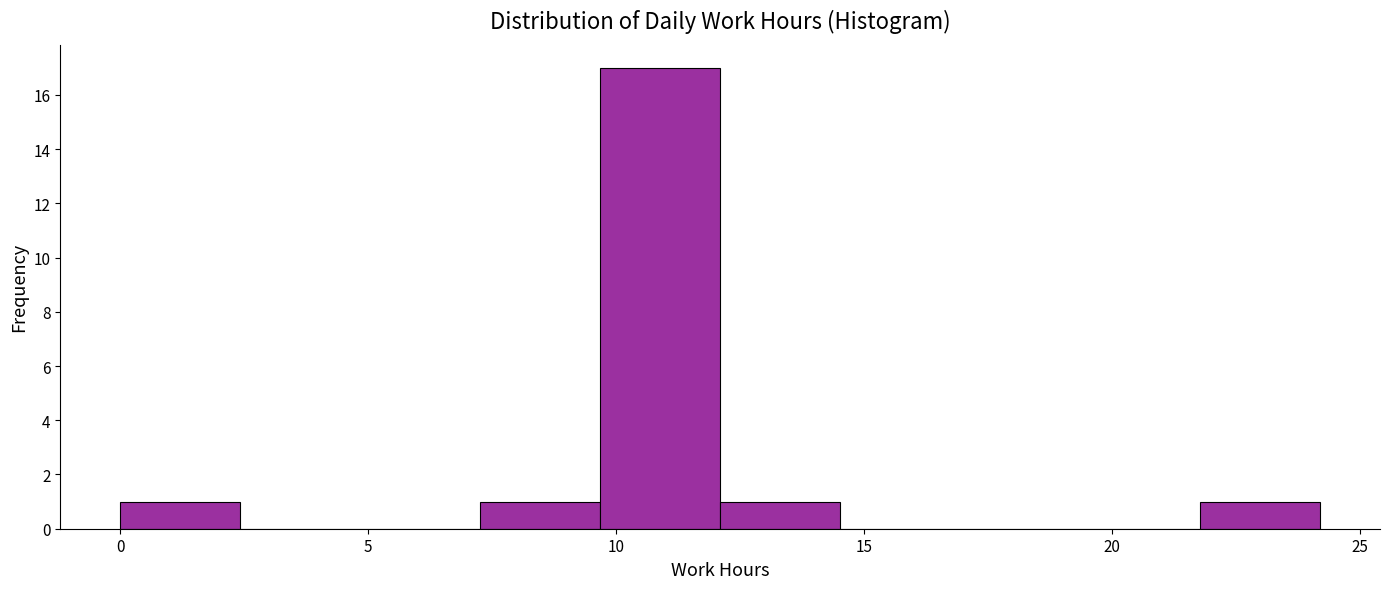

Reading left to right, transcribe this chart: for each bar, give the range it covers on the x-axis and its height. Neither the bar edges nor the heights are printed on the chart, so give them approximately, as read against the axes.

0.0 to 2.5: 1
2.5 to 5.0: 0
5.0 to 7.5: 0
7.5 to 9.5: 1
9.5 to 12.0: 17
12.0 to 14.5: 1
14.5 to 17.0: 0
17.0 to 19.5: 0
19.5 to 22.0: 0
22.0 to 24.0: 1